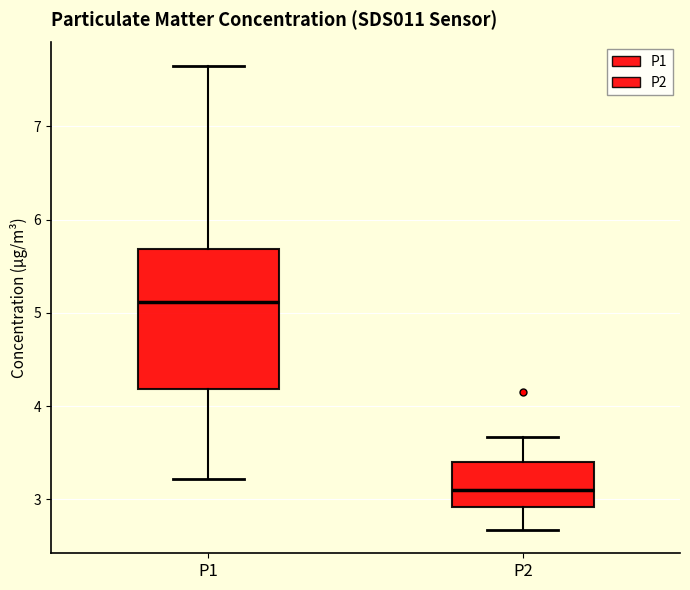

Which box's median line is the highest?

P1